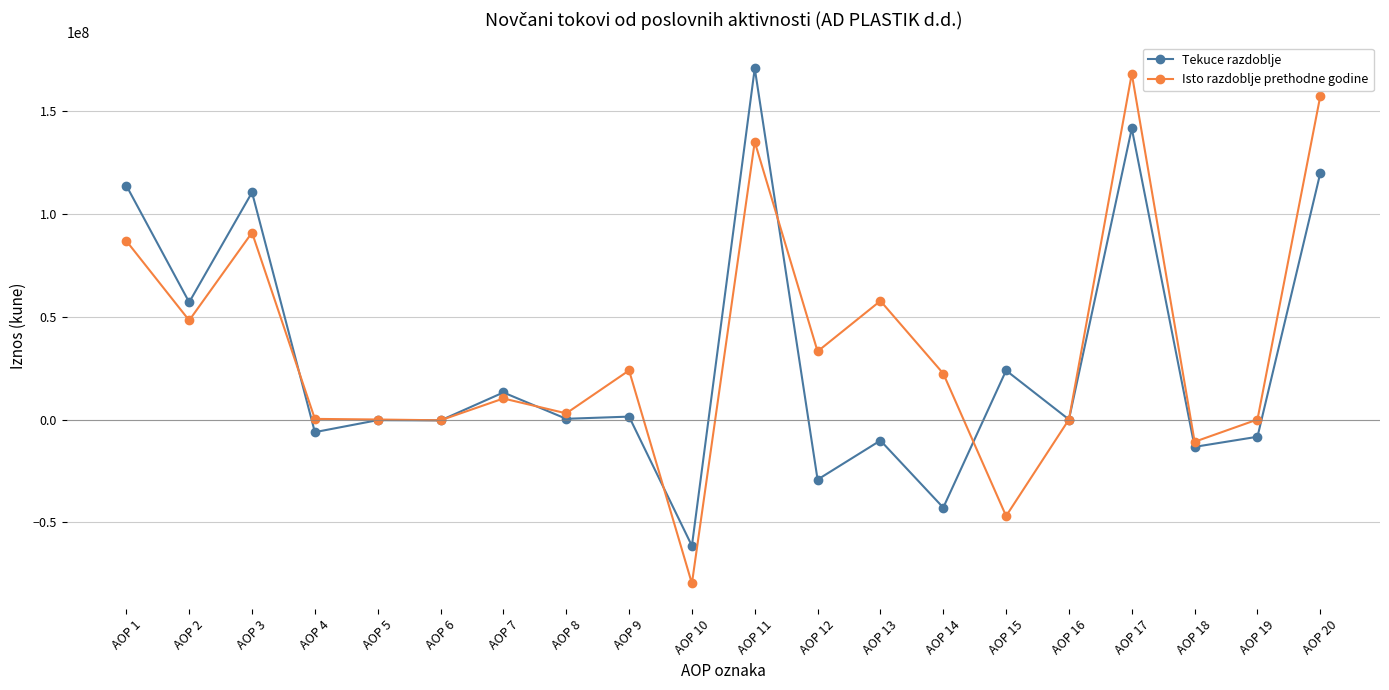

Rank the series by their average value, from lowest to highest.

Tekuce razdoblje, Isto razdoblje prethodne godine